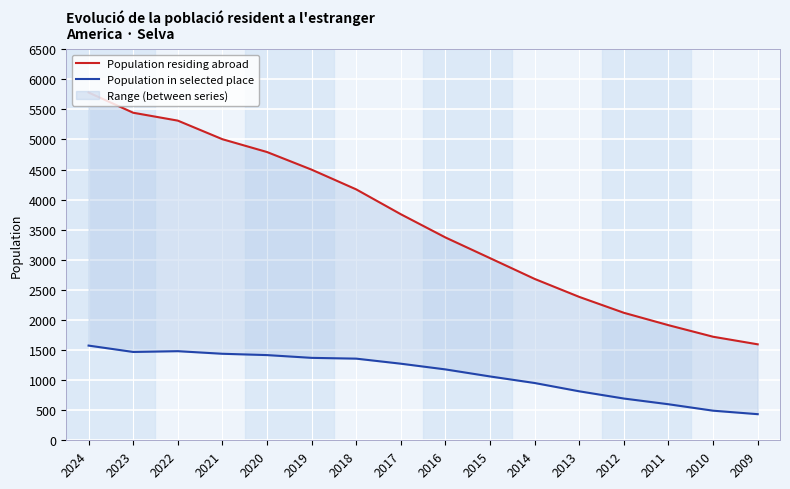

True or false: Population residing abroad and Population in selected place cross at least once.

False